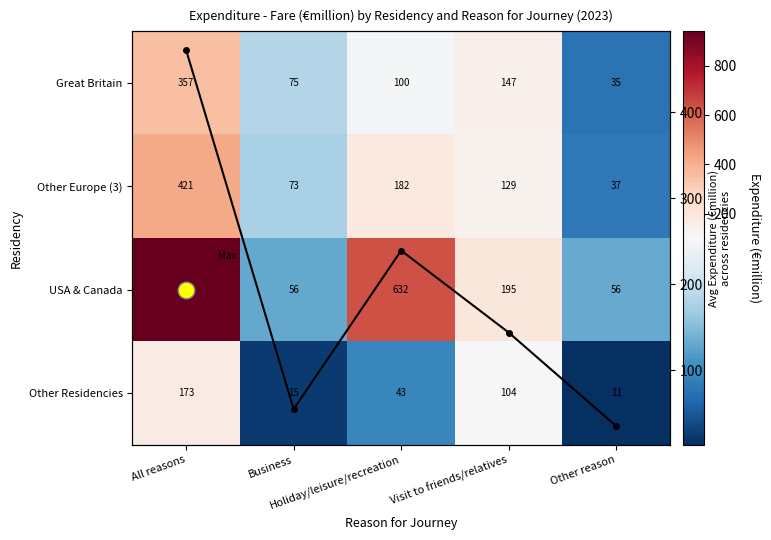

Which has a higher value, Visit to friends/relatives or All reasons?

All reasons